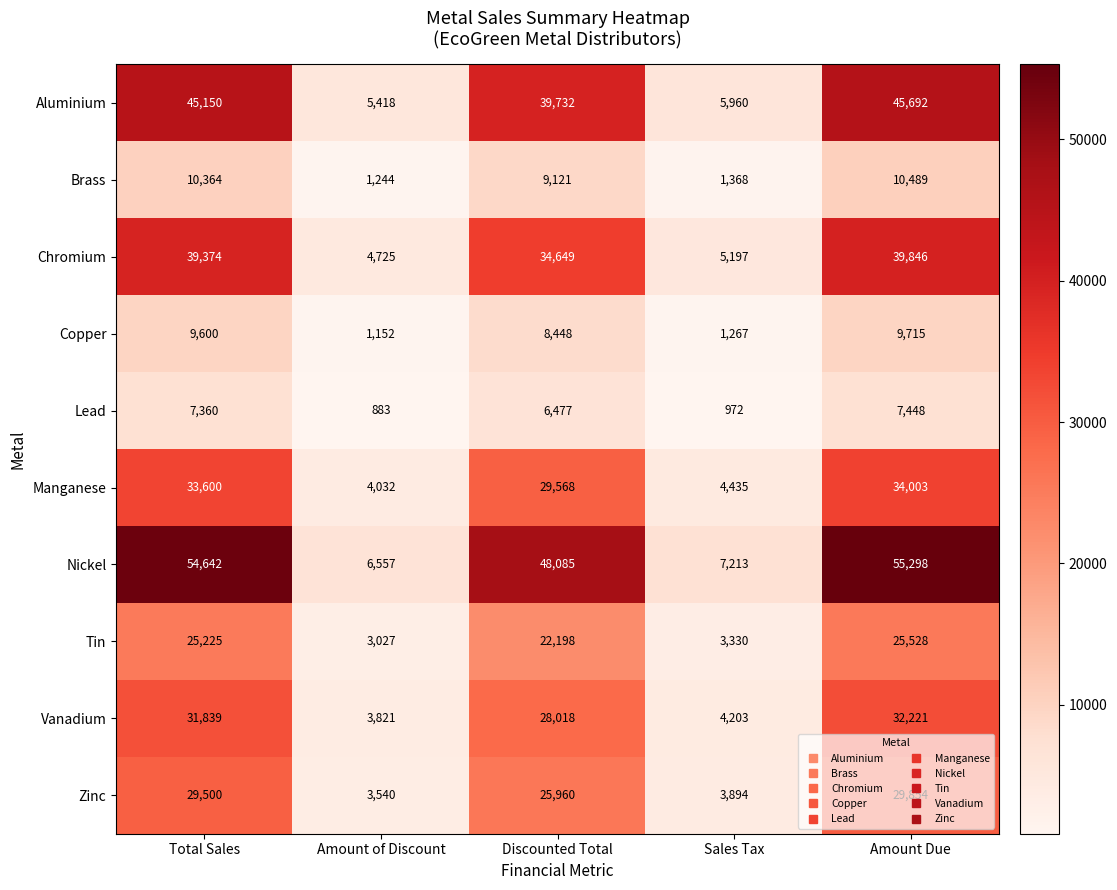

What value does the Lead series have at Amount of Discount, to the nearest 50?

900